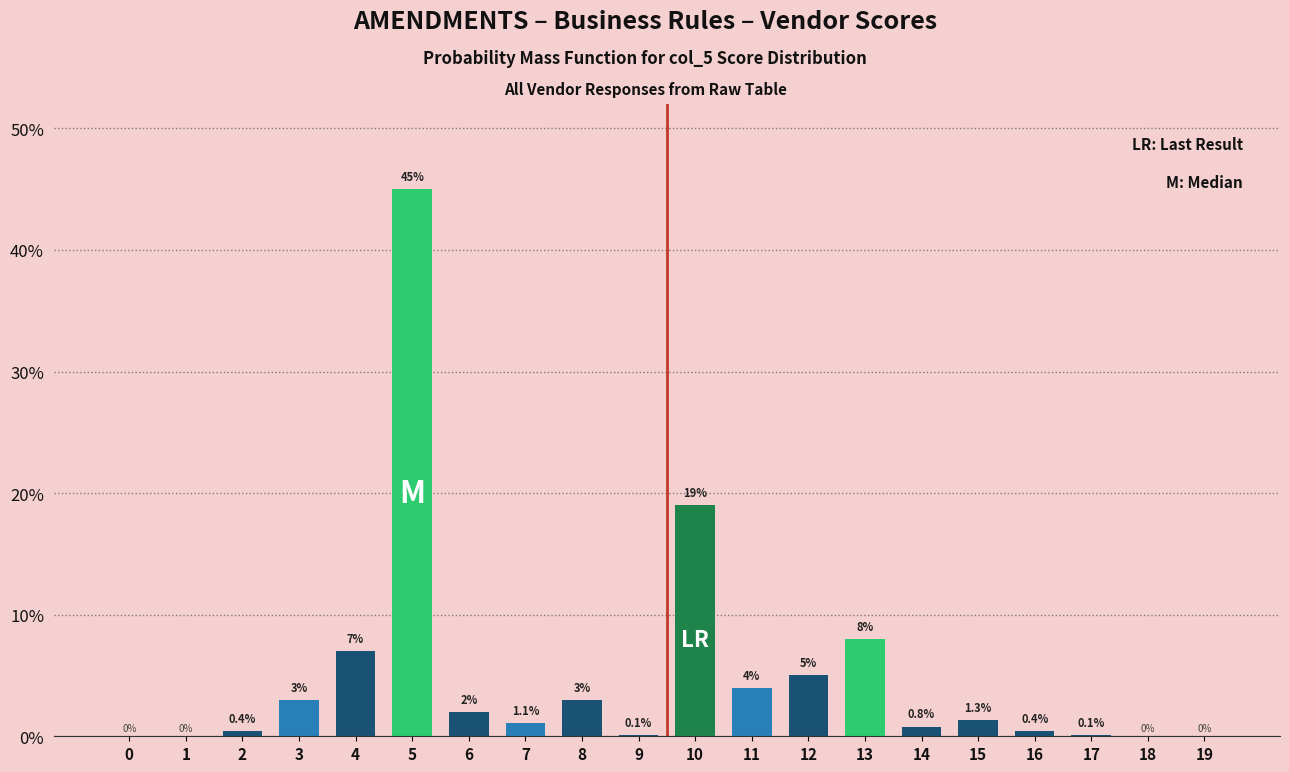

Reading left to right, what are all the values shown in this chart?

0=0.0	1=0.0	2=0.4	3=3.0	4=7.0	5=45.0	6=2.0	7=1.1	8=3.0	9=0.1	10=19.0	11=4.0	12=5.0	13=8.0	14=0.8	15=1.3	16=0.4	17=0.1	18=0.0	19=0.0